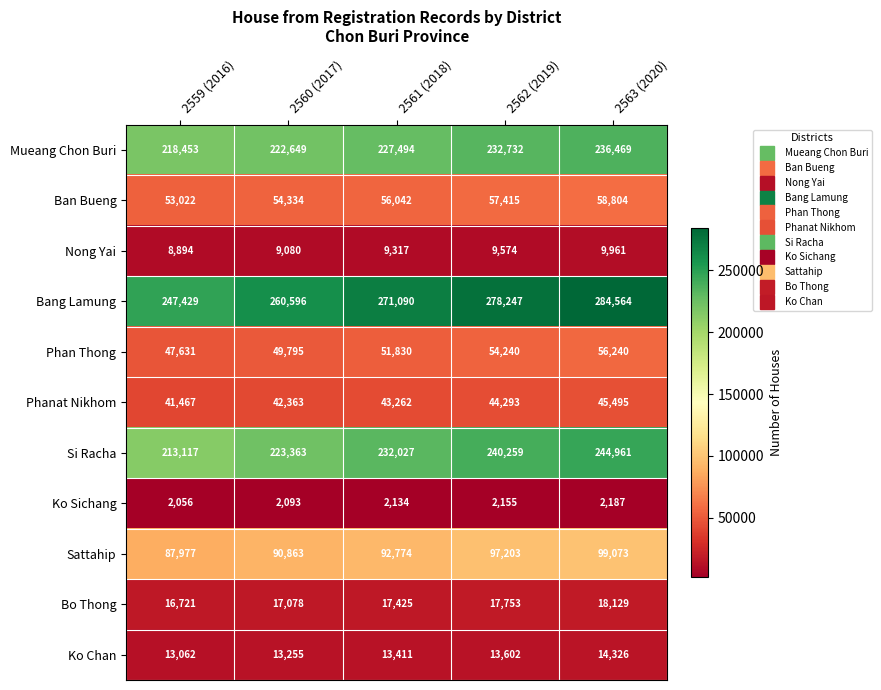

How many data points in Bang Lamung are less than 271090?

2